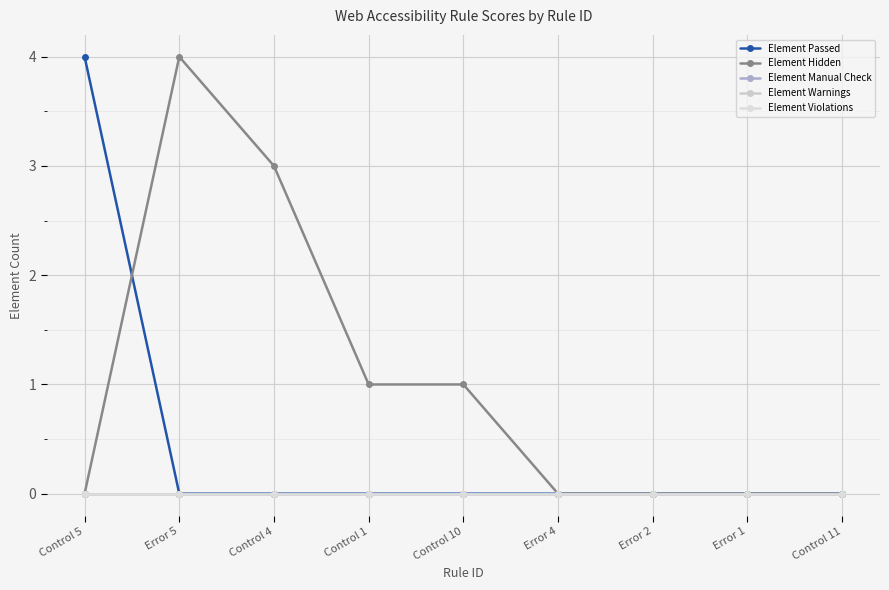

Between Error 5 and Control 10, which series saw the biggest shift?

Element Hidden